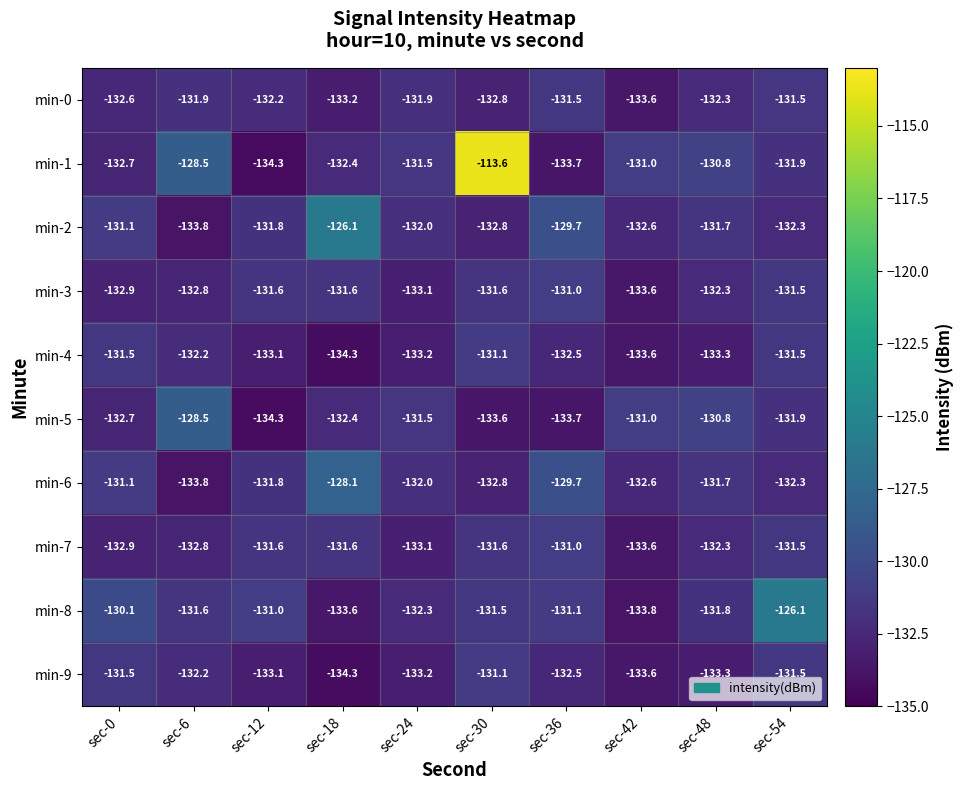

The value of min-7 at sec-12 is -233.1. True or false?

False